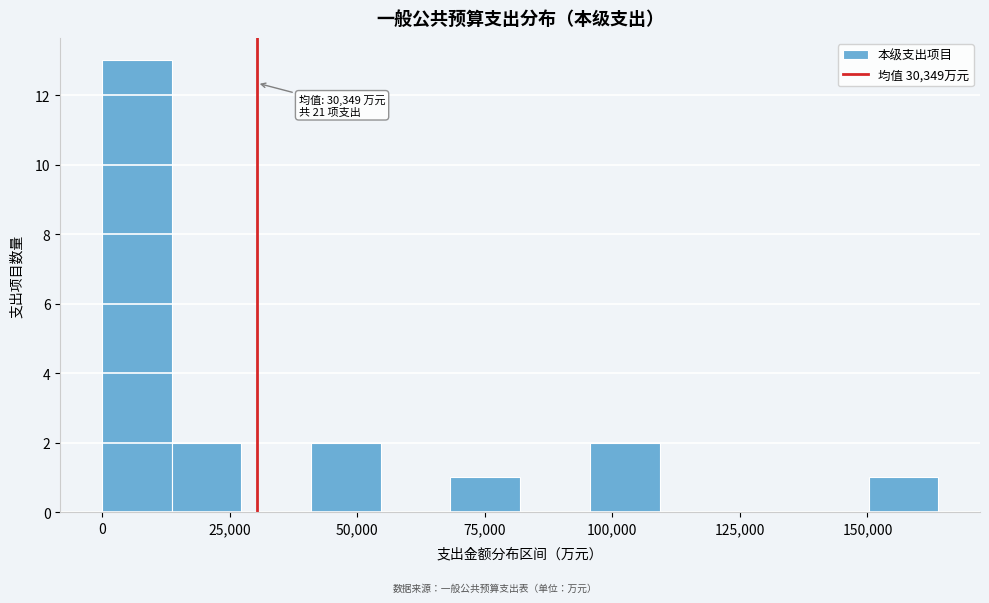

Read against the x-axis, roughly where is the centre of the tallest bar?

5000